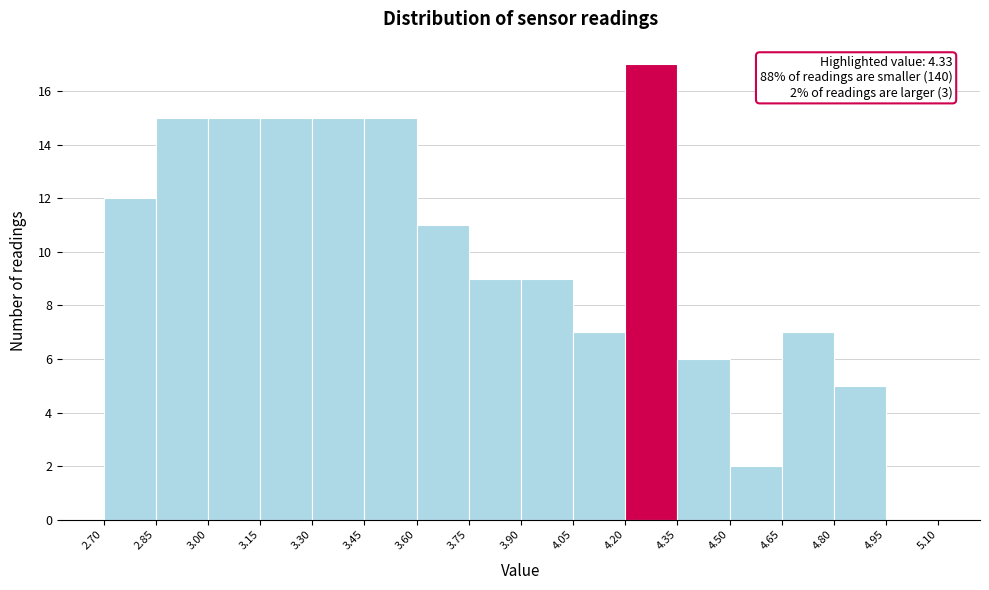

Over which range of the x-axis is the bar tallest?

4.20 to 4.35